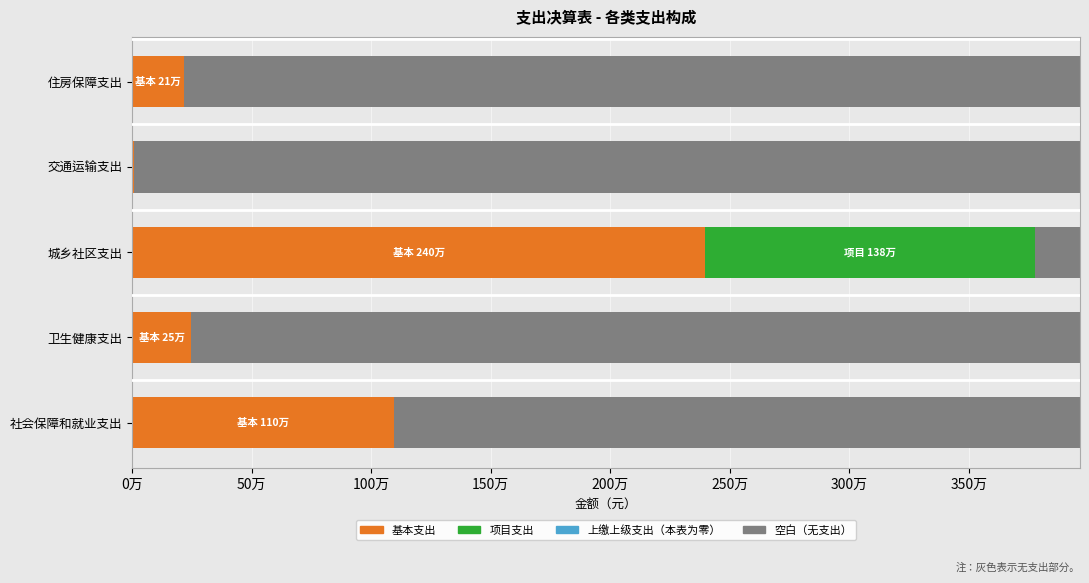

How many distinct data groups are displayed?

3